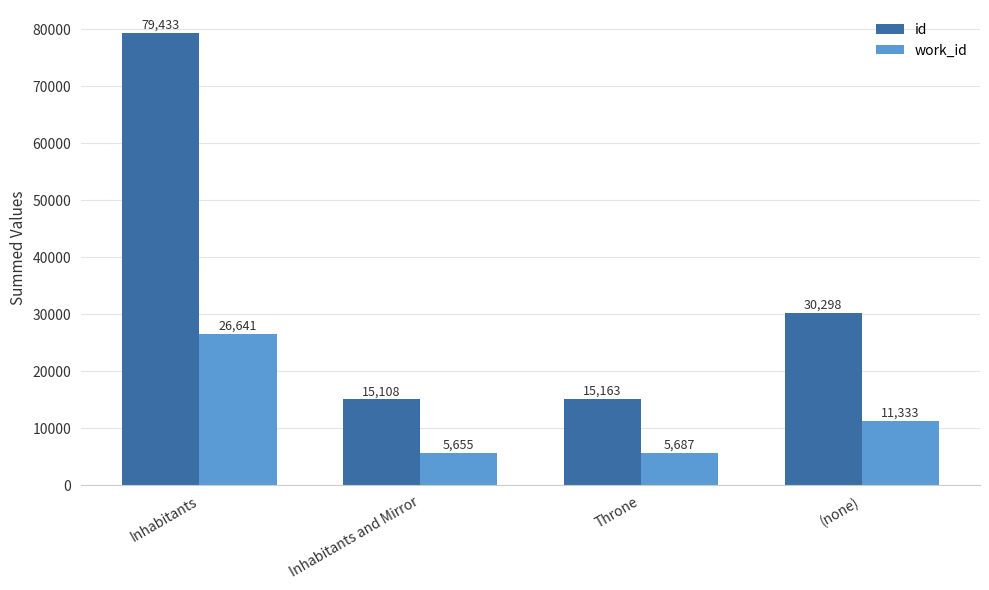

Which category has the lowest value in the work_id series?

Inhabitants and Mirror